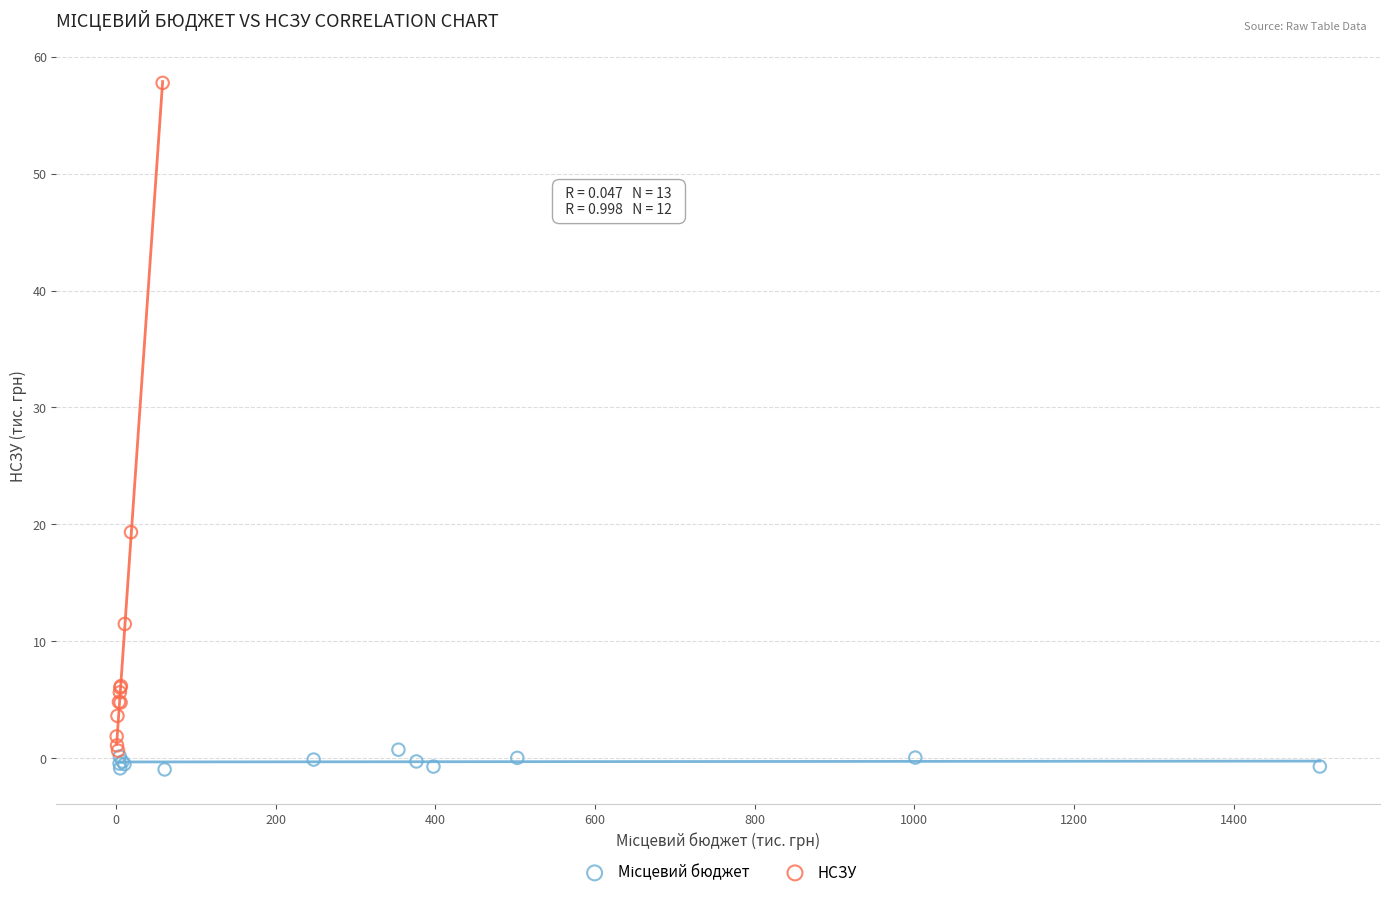

Which series has the largest Y range (max minus min)?

НСЗУ